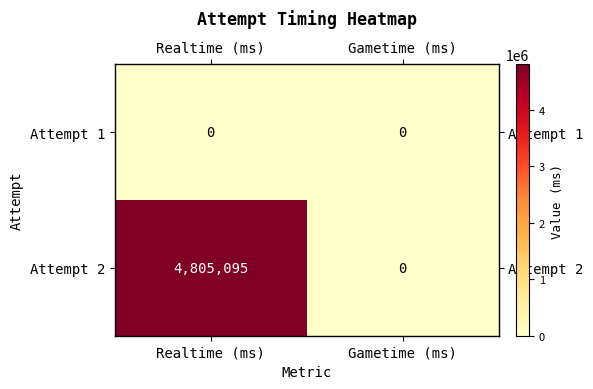

What is the approximate value of Attempt 2 at Realtime (ms)?

4805095